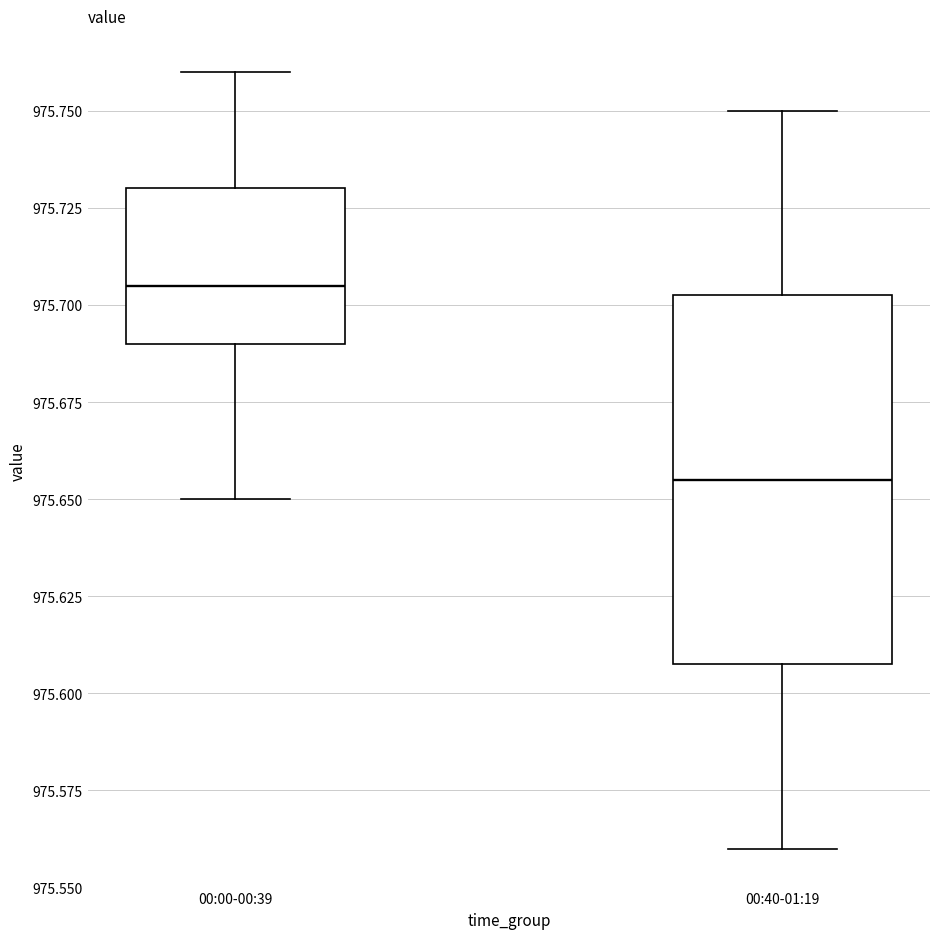

Reading left to right, read every box against the y-axis: the position of its median line, the range the box covers, and the ends of its whiskers. The values are not printed on the chart, so give them approximately, as read against the axis.

00:00-00:39: median 975.705, box 975.690 to 975.730, whiskers 975.650 to 975.760
00:40-01:19: median 975.655, box 975.610 to 975.705, whiskers 975.560 to 975.750